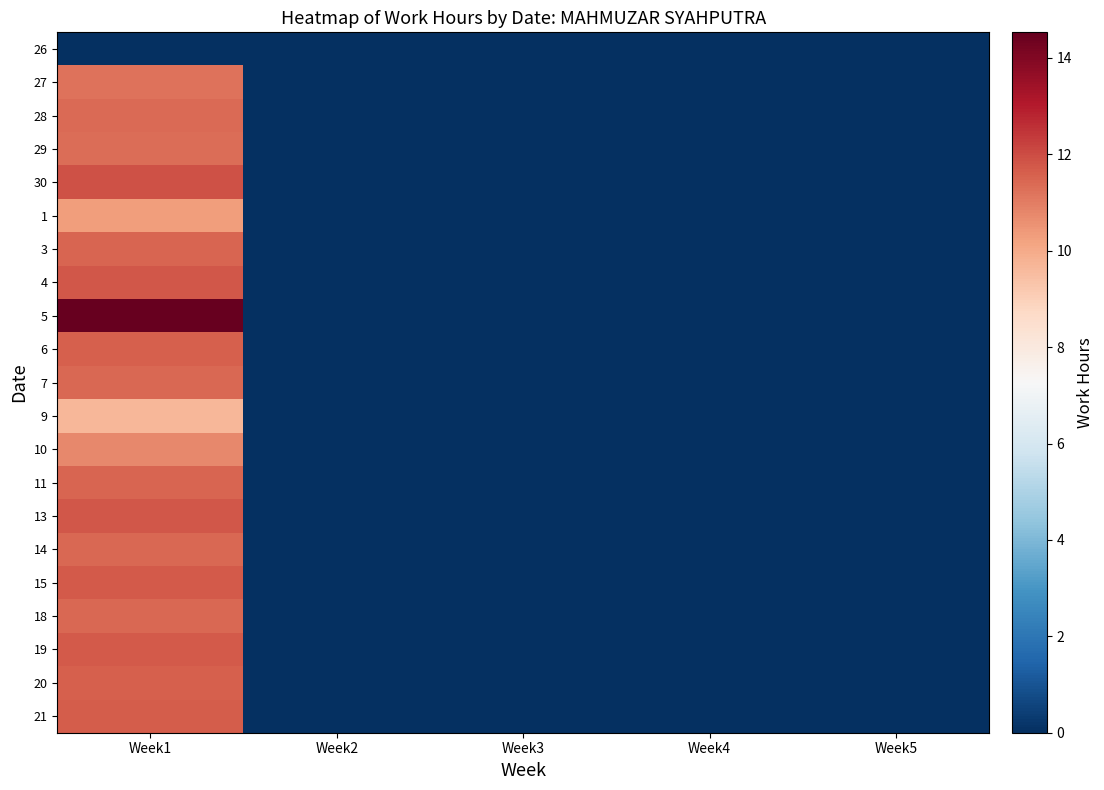

Which series has the largest range (max minus min)?

5